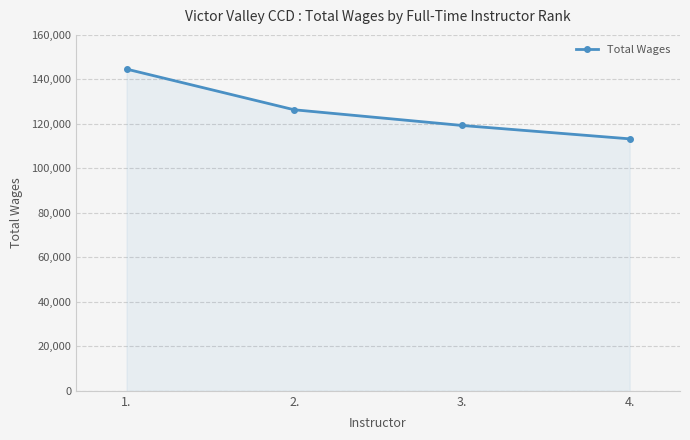

What is the sum of the values at 1. and 2.?

270959